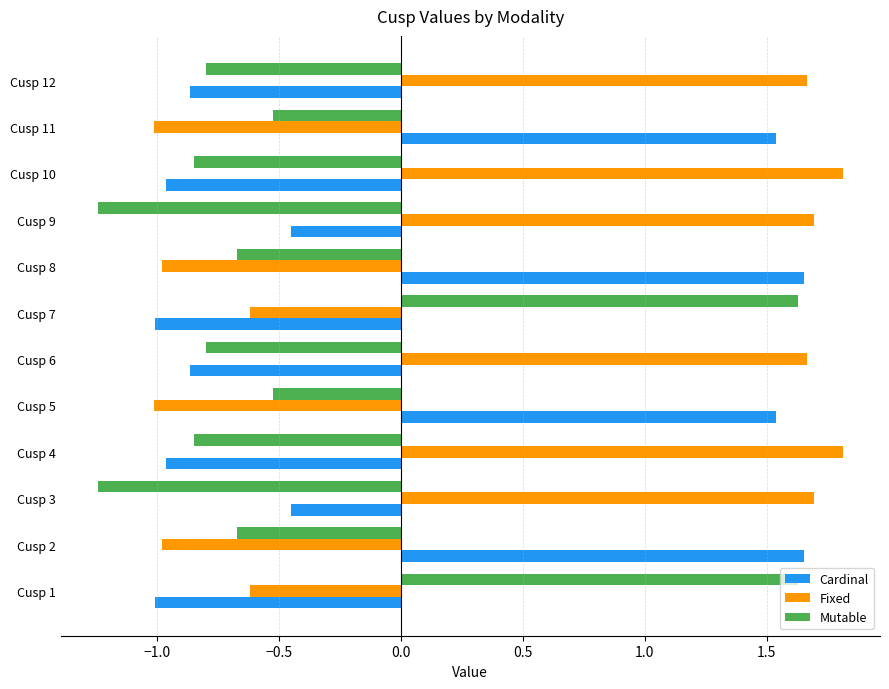

List the series in order of their overall mean, lowest first.

Mutable, Cardinal, Fixed